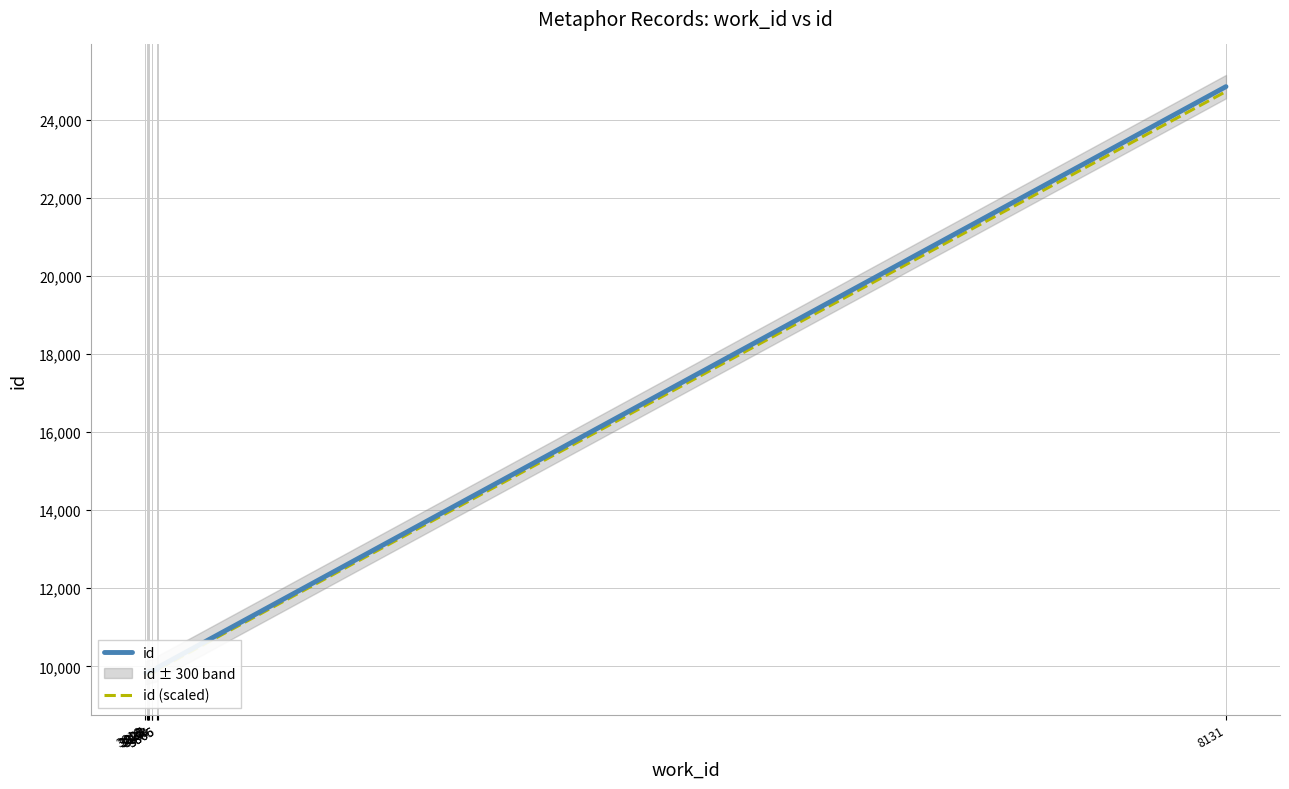

The value of id at 3825 is 9847.0. True or false?

True